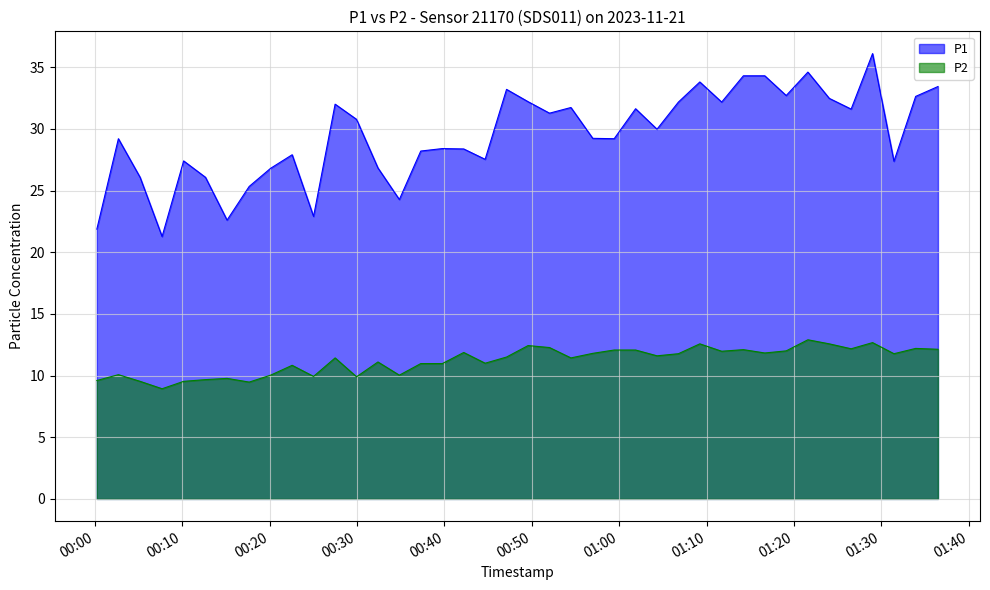

True or false: P1 and P2 cross at least once.

False